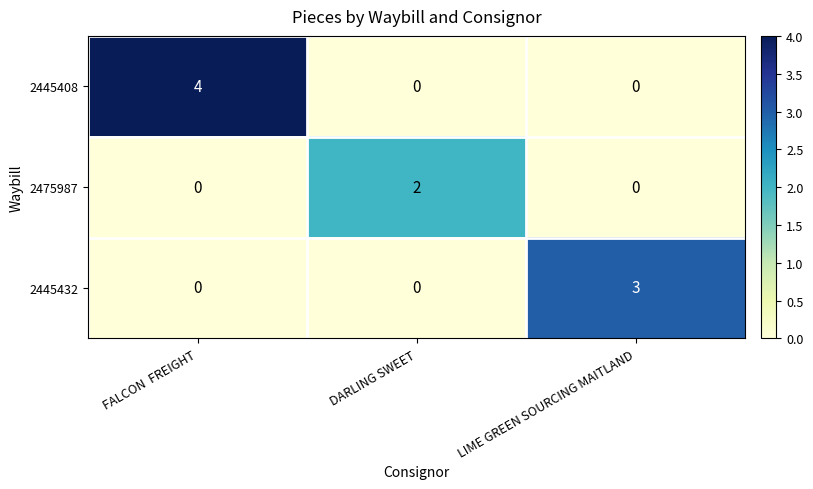

Reading right to left, what are all the values shown in this chart?

2445408: 0	0	4
2475987: 0	2	0
2445432: 3	0	0